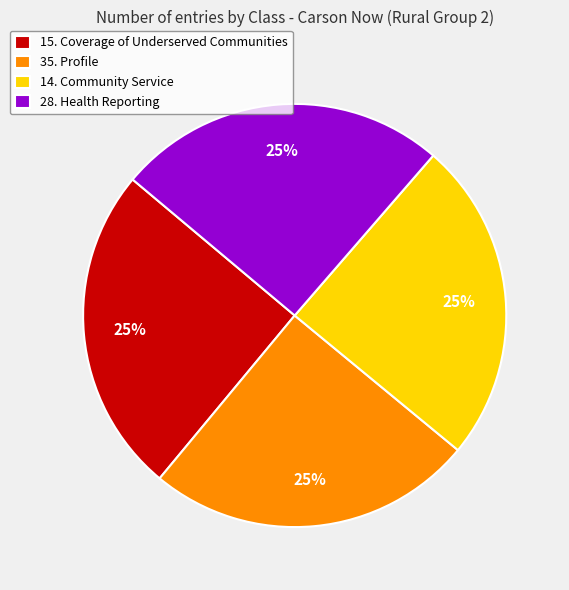

Approximately how many times larger is the value at 28. Health Reporting compared to 15. Coverage of Underserved Communities?

1.0